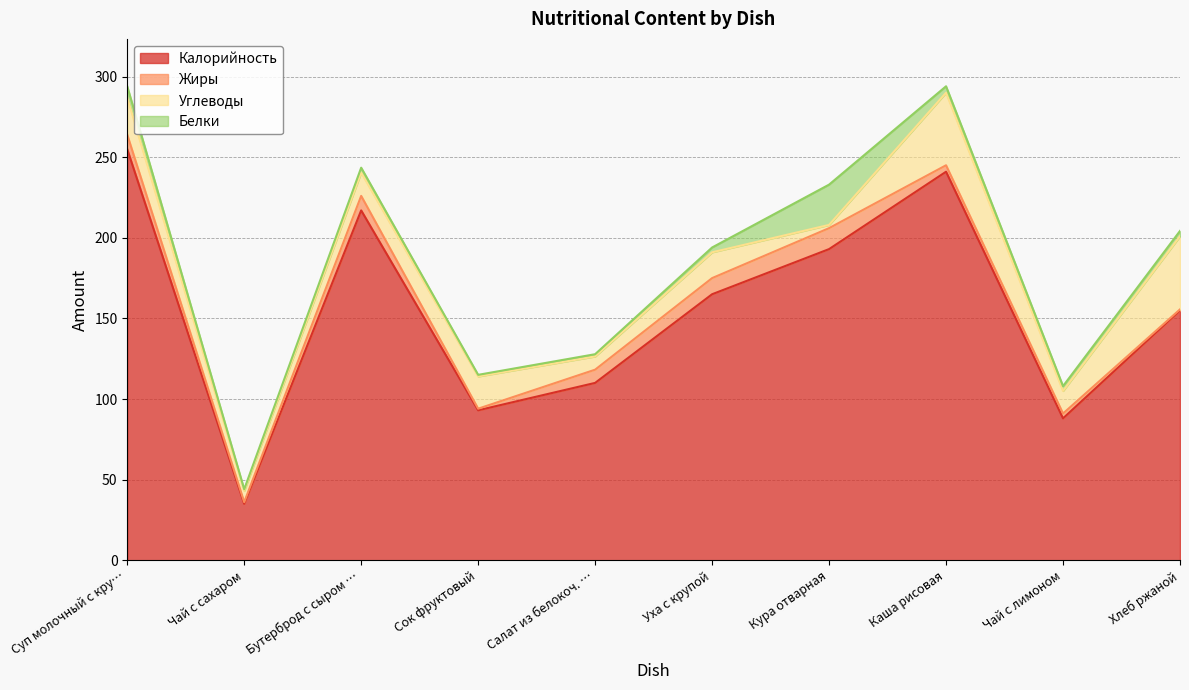

At which category does Калорийность reach its first local valley?

Чай с сахаром